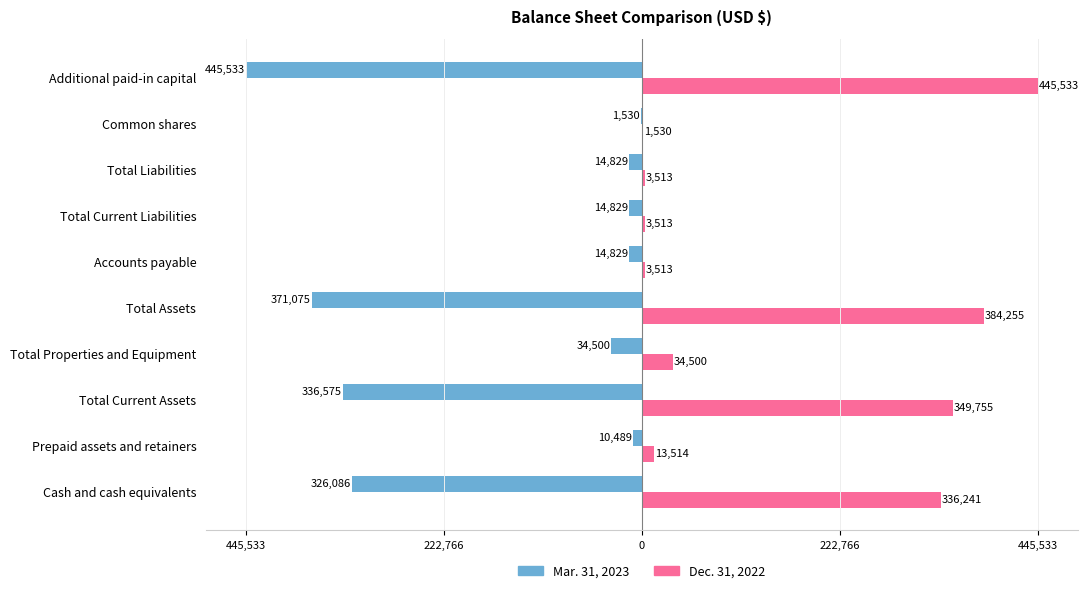

What are all the series names shown in the legend?

Mar. 31, 2023, Dec. 31, 2022